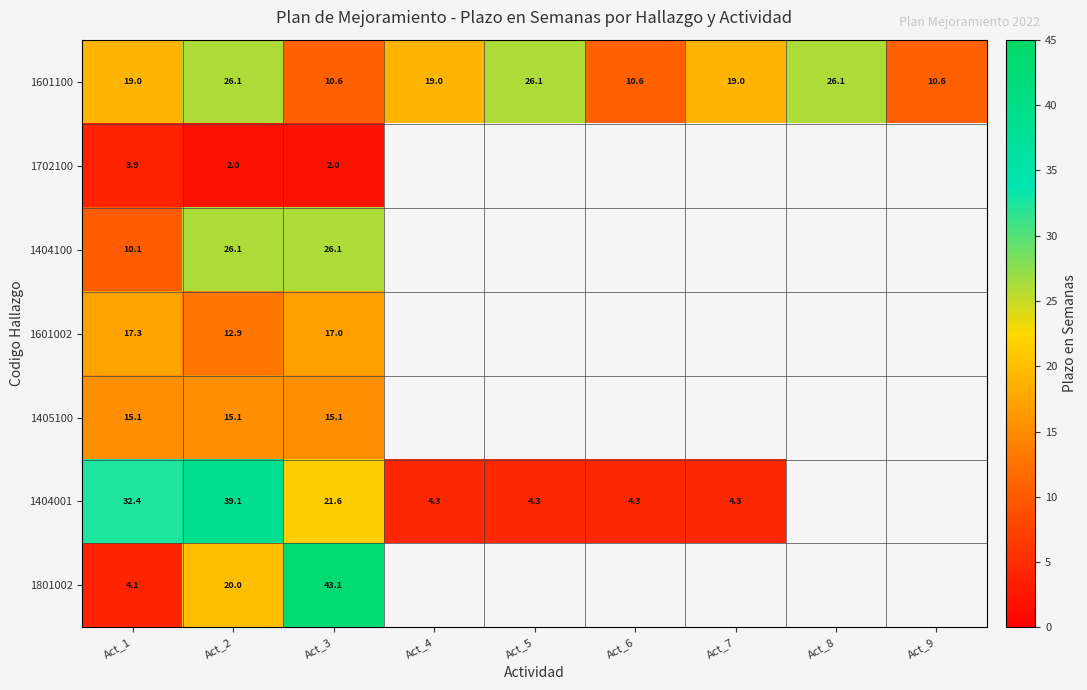

Read the row_5 value at Act_2.

39.1